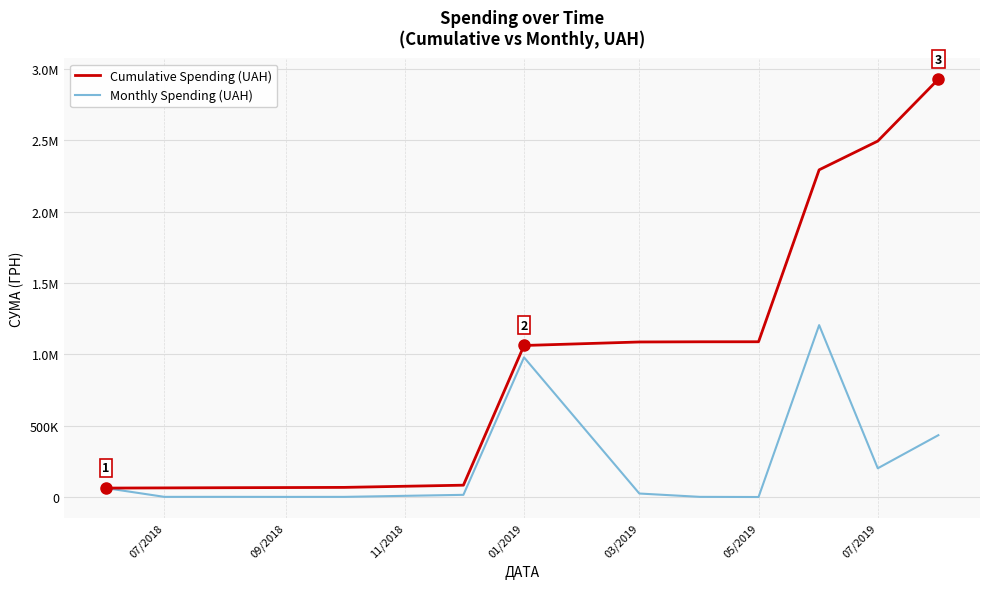

What is the lowest value of the Cumulative Spending (UAH) series?

62755.6